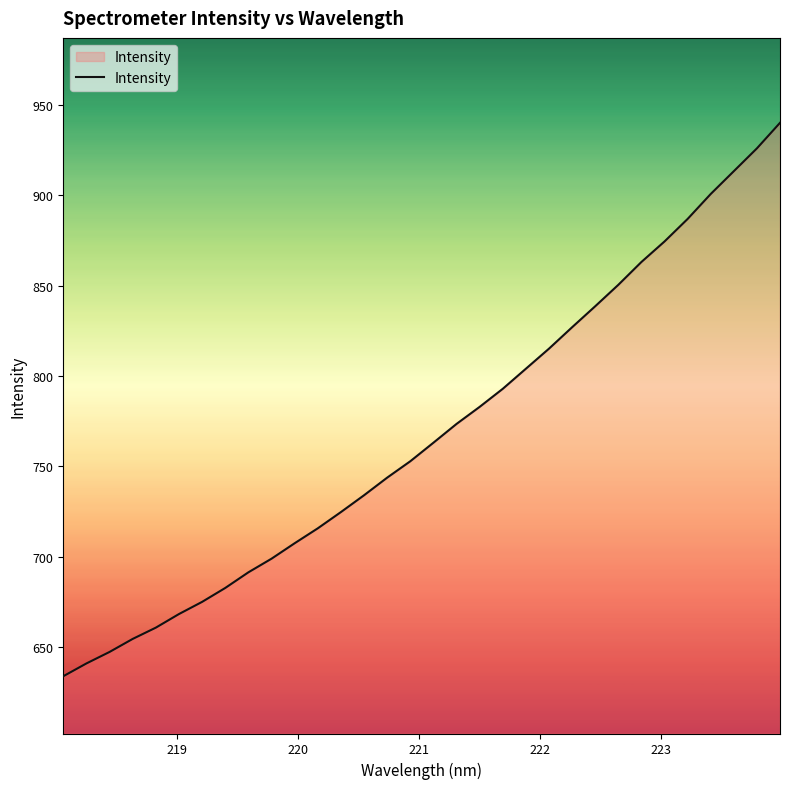

Reading left to right, transcribe all the data shown in this chart.

633.8	640.9	647.3	654.5	660.7	668.3	675.0	682.7	691.4	698.9	707.4	715.7	724.7	734.0	743.7	752.8	763.1	773.5	782.9	792.9	804.0	815.1	827.0	838.6	850.5	863.1	874.5	886.9	900.7	913.3	926.0	940.1